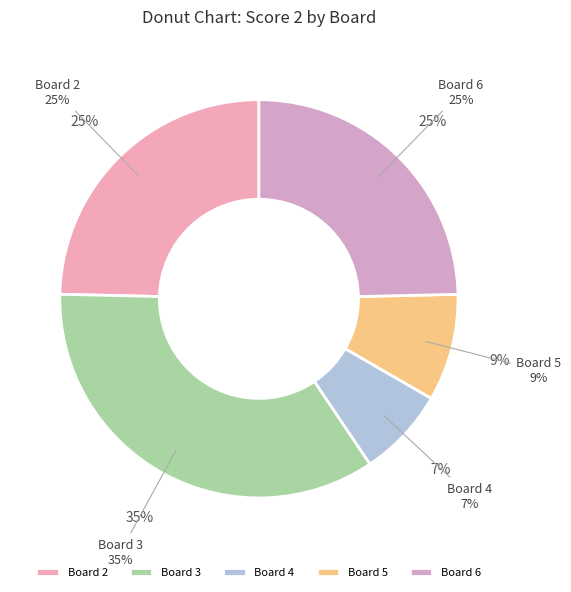

What percentage is the Board 3 slice, to the nearest percent?

35%